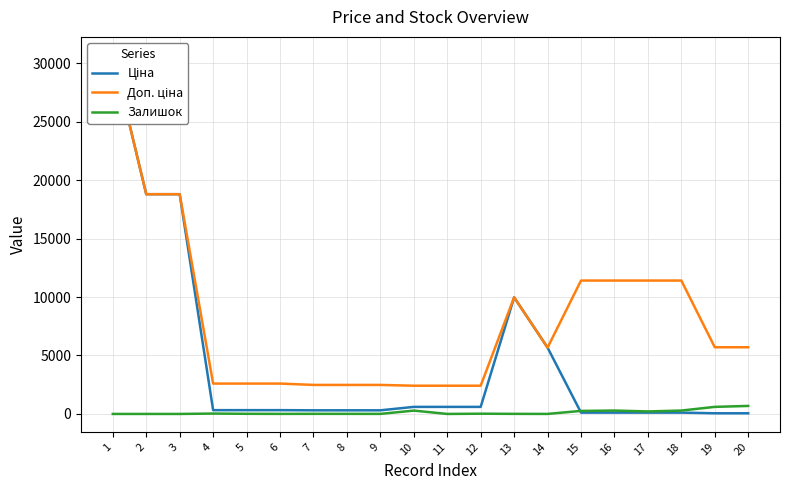

List the series in order of their peak value, lowest first.

Залишок, Ціна, Доп. ціна